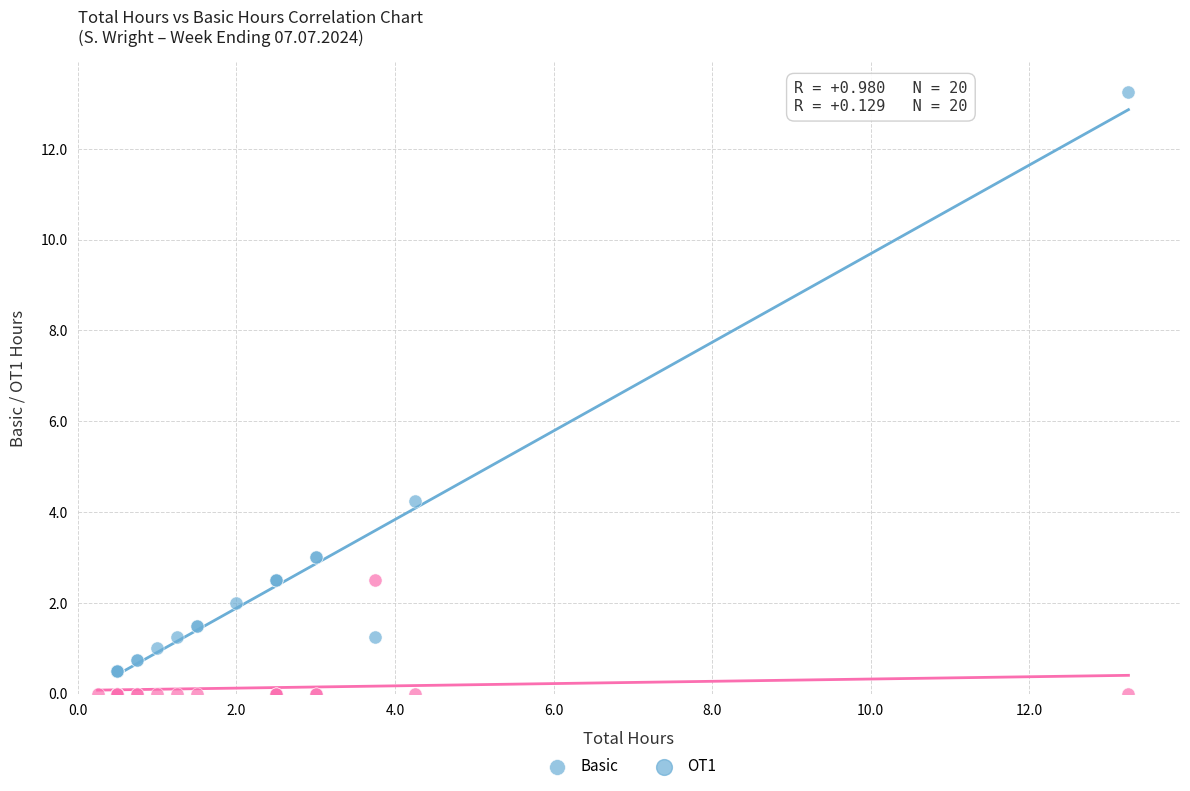

Which series contains the lowest Y value?

OT1